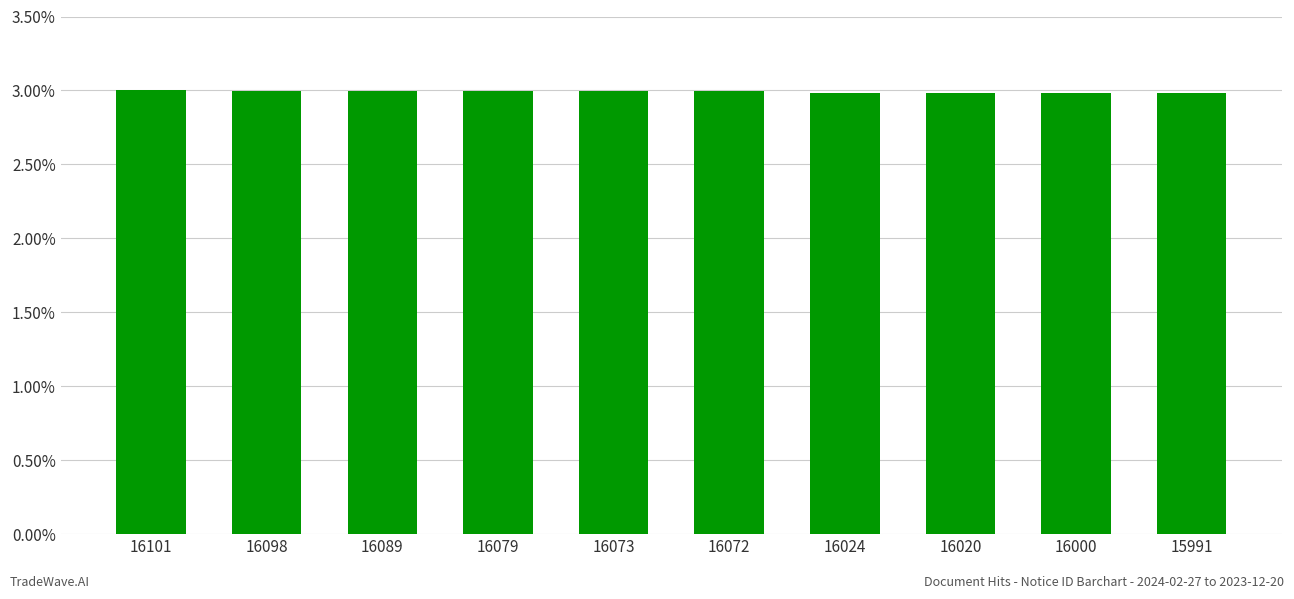

Approximately how many times larger is the value at 16000 compared to 15991?

1.0